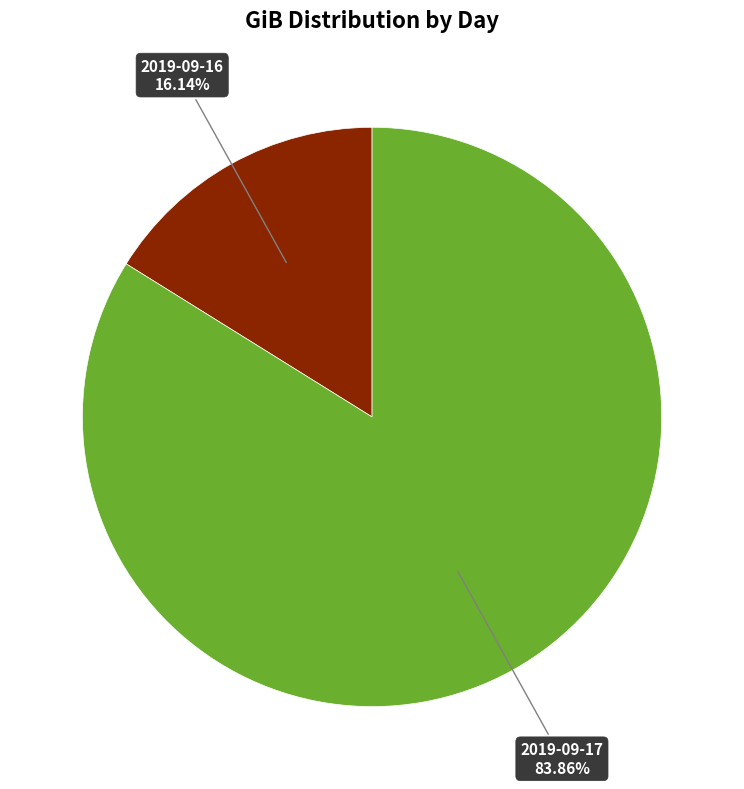

The 2019-09-17 slice represents 73% of the pie. True or false?

False